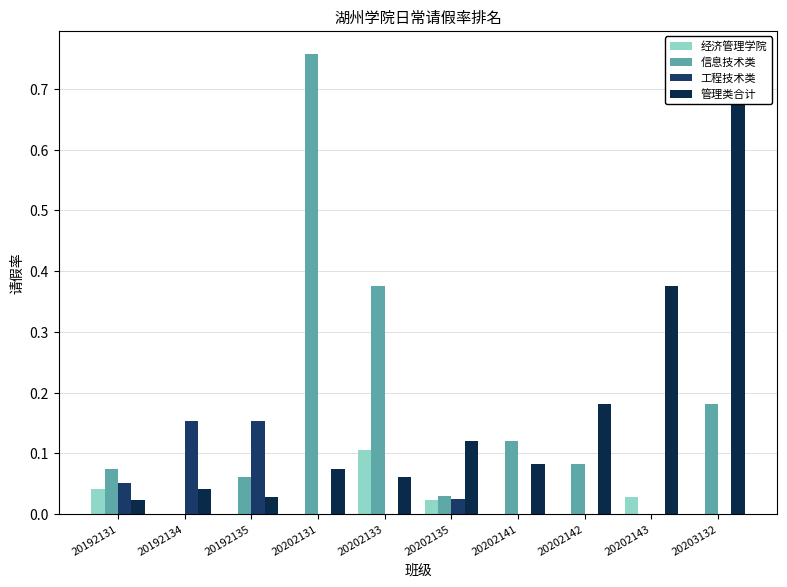

Which label corresponds to the smallest value in the chart?

20192134